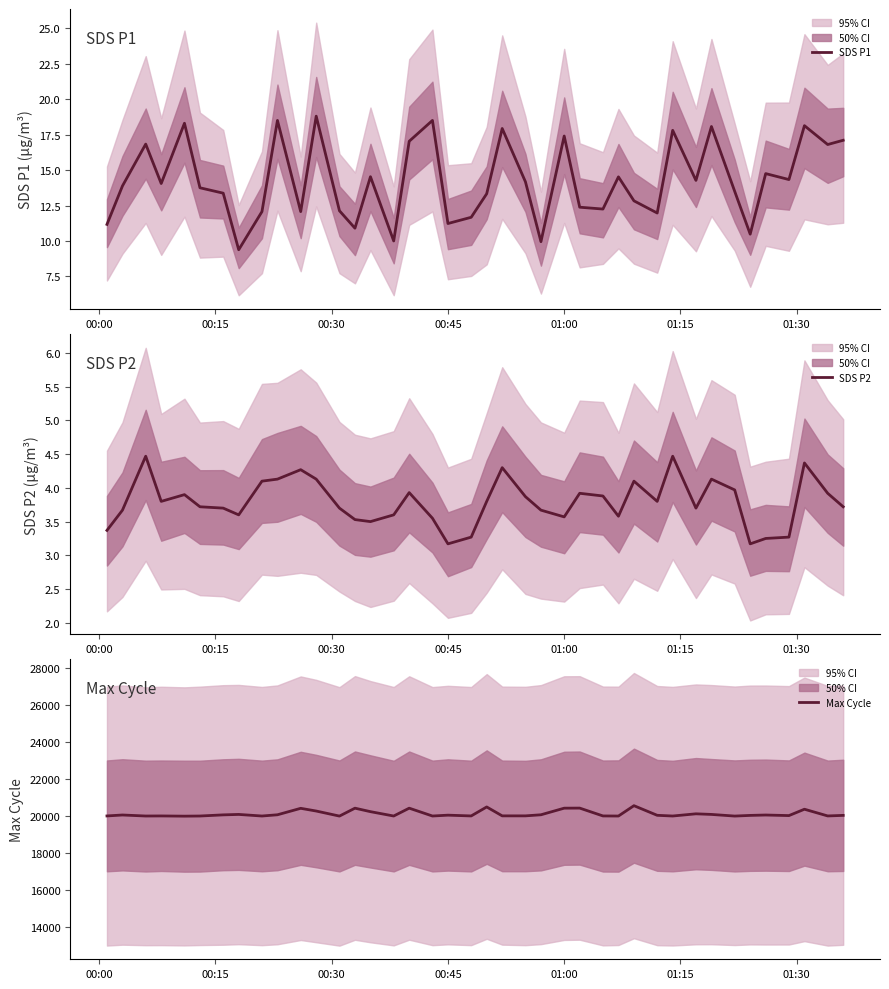

What is the minimum value for SDS P1?

9.4